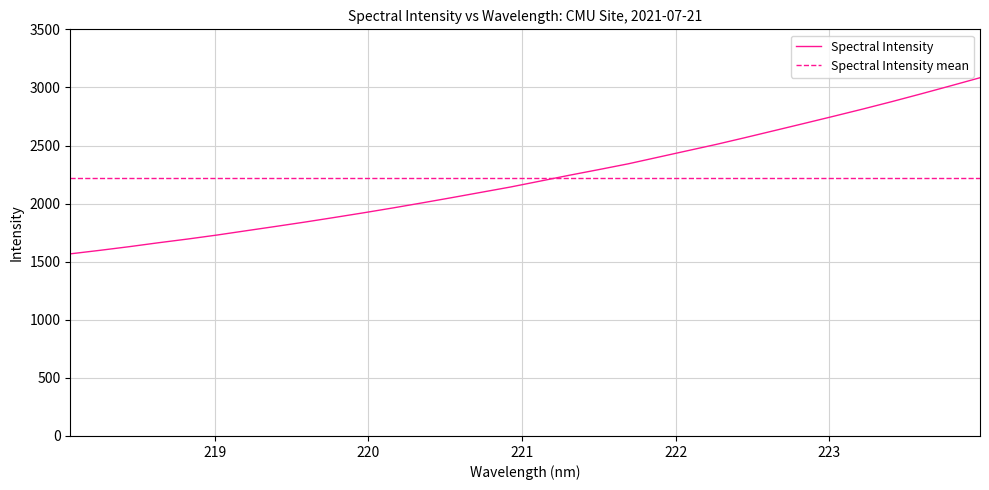

Is this an area chart (filled region under the line)?

No